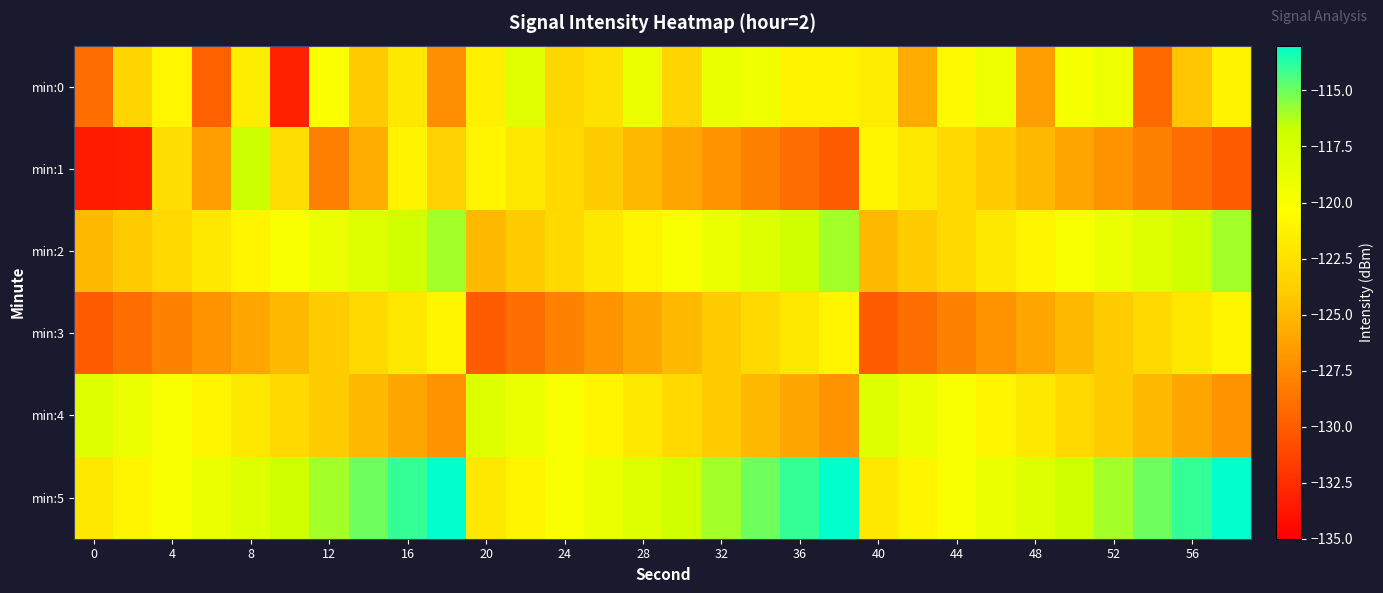

Which series has the largest range (max minus min)?

min:1